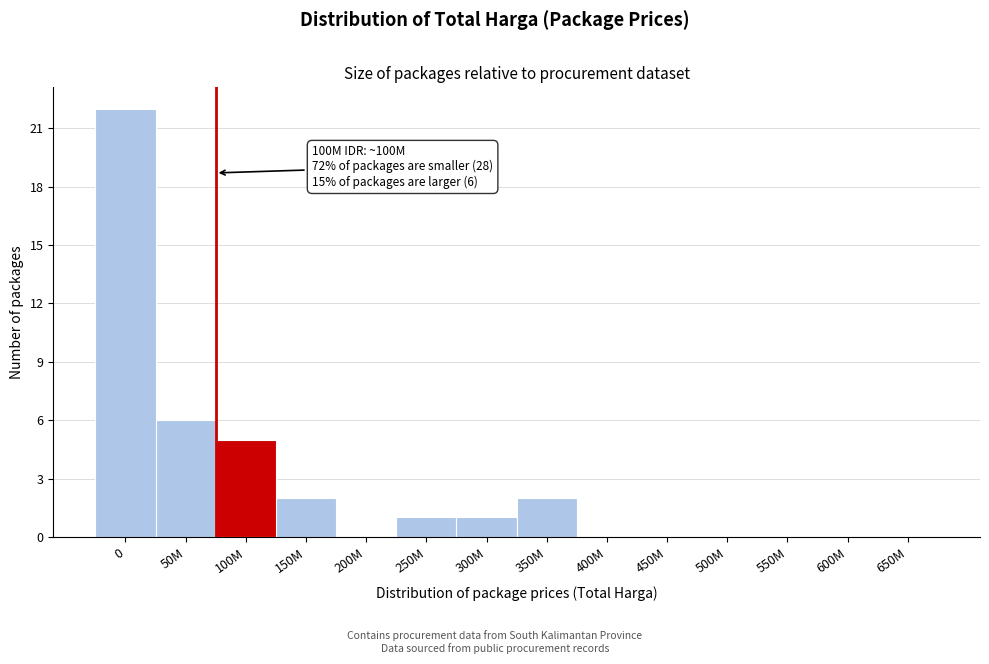

Reading left to right, extract all data points from this chart.

0=22	50M=6	100M=5	150M=2	200M=0	250M=1	300M=1	350M=2	400M=0	450M=0	500M=0	550M=0	600M=0	650M=0